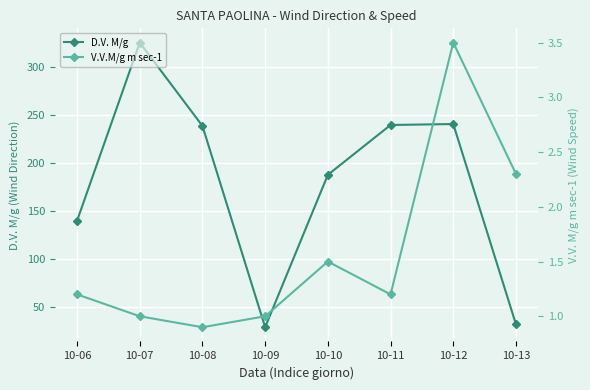

Reading left to right, transcribe all the data shown in this chart.

D.V. M/g: 10-06=140.0	10-07=326.0	10-08=239.0	10-09=29.0	10-10=188.0	10-11=240.0	10-12=241.0	10-13=32.0
V.V.M/g m sec-1: 10-06=1.2	10-07=1.0	10-08=0.9	10-09=1.0	10-10=1.5	10-11=1.2	10-12=3.5	10-13=2.3